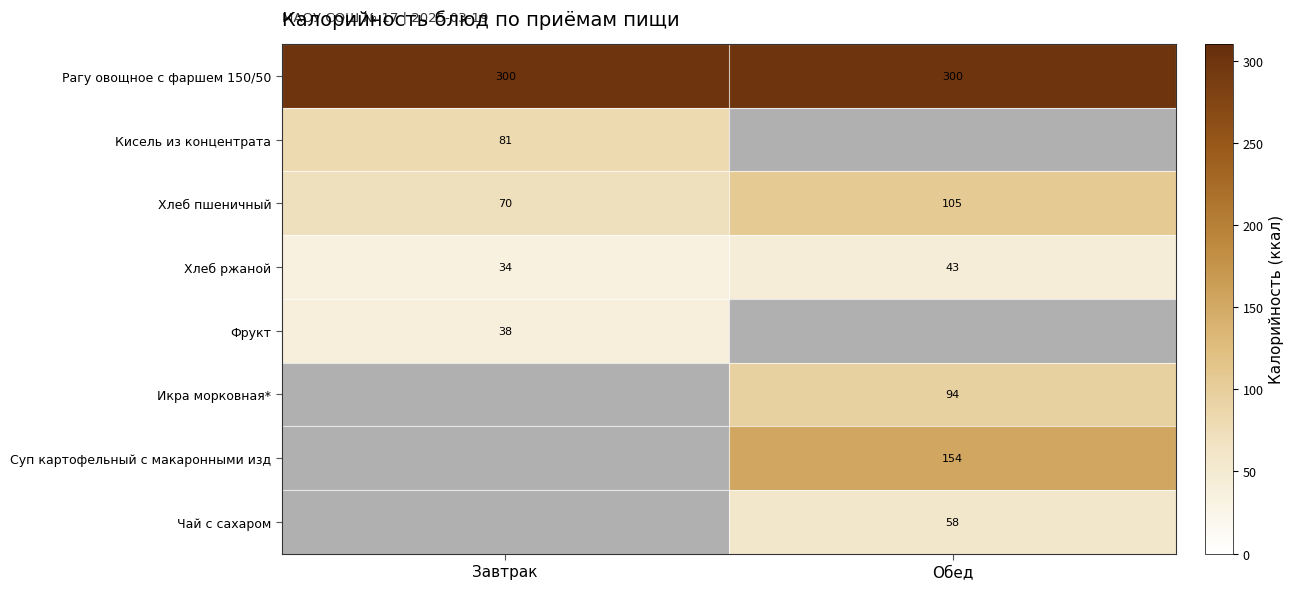

Is the value of Хлеб ржаной at Завтрак greater than the value of Рагу овощное с фаршем 150/50 at Обед?

No